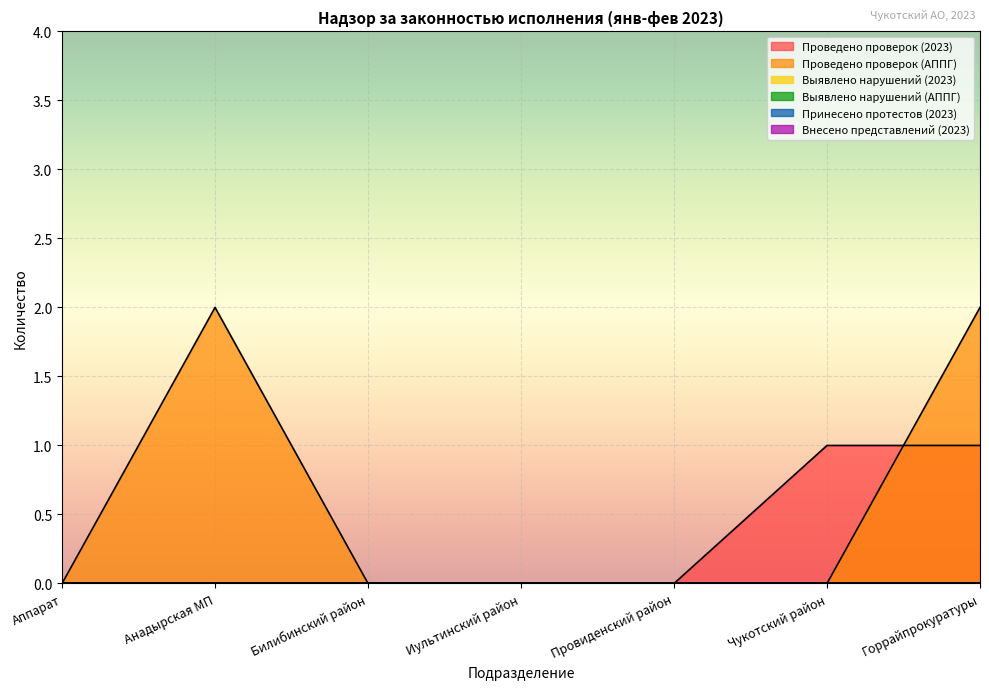

What is the label of the 1st point from the left?

Аппарат